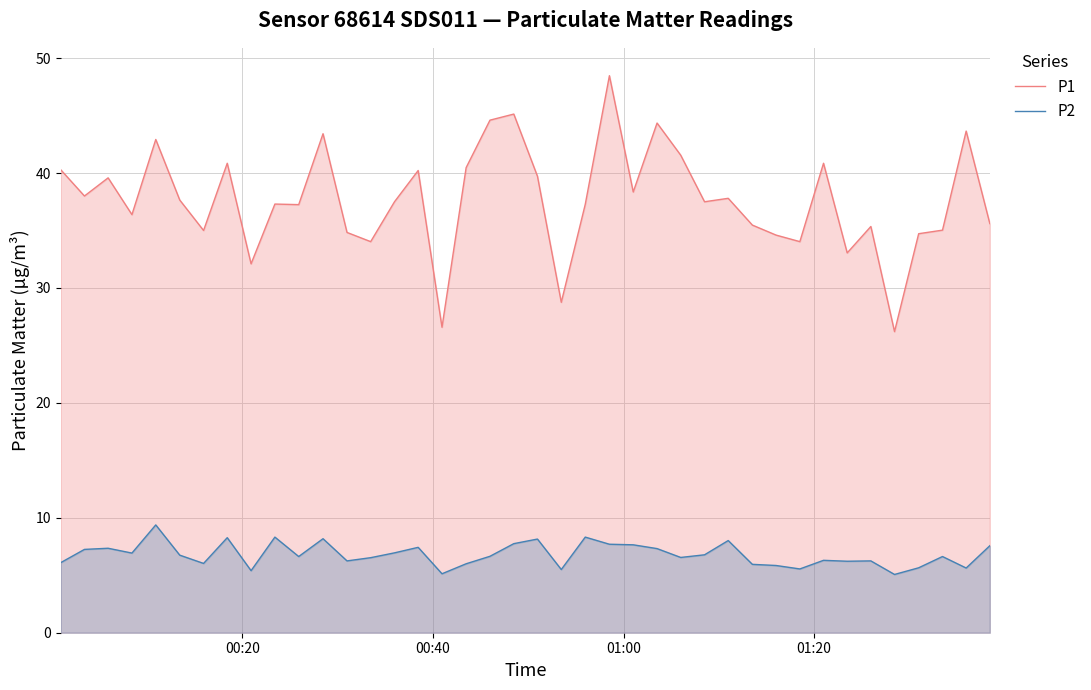

True or false: P1 and P2 cross at least once.

False